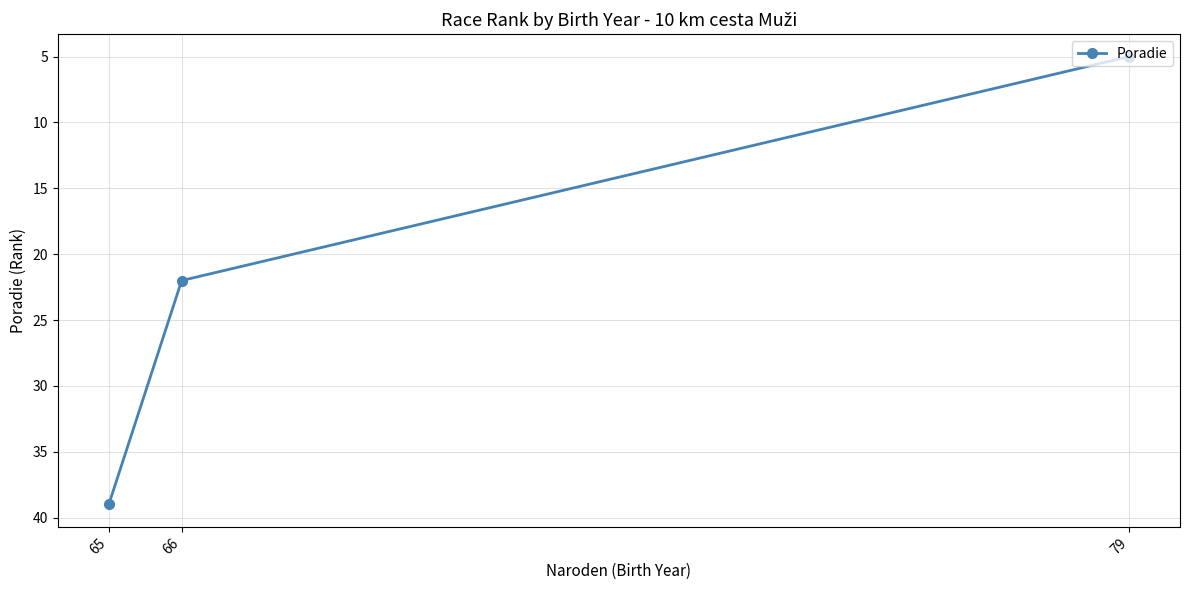

How many data points are above 22?

1